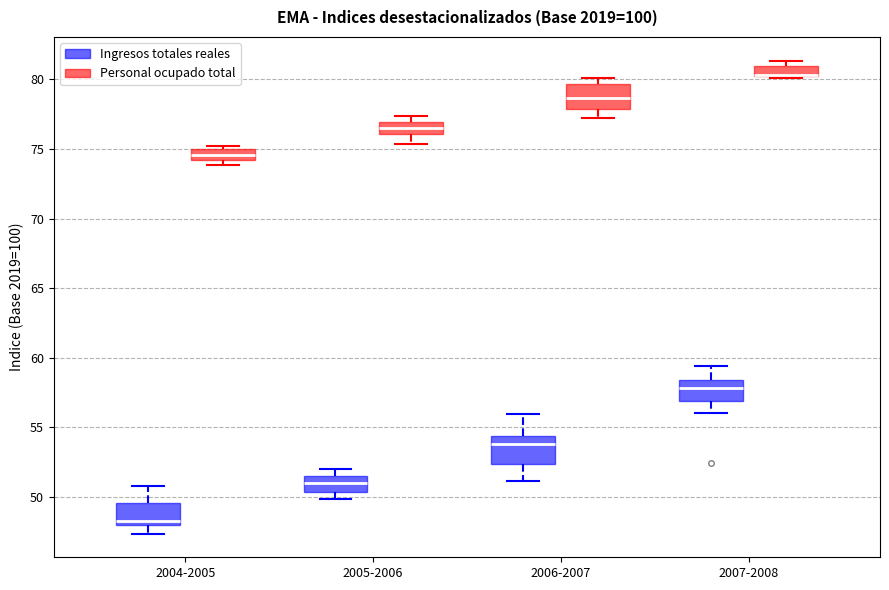

Where is the lower edge of the box for 2007-2008 (Ingresos totales reales) on the y-axis? The values are not printed on the chart, so give them approximately, as read against the axis.

57.0